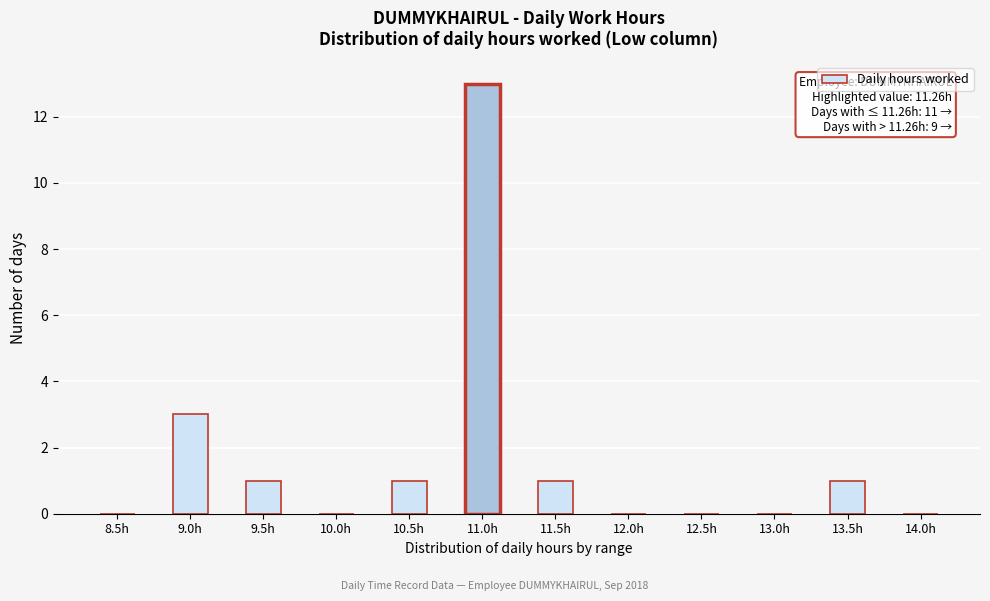

Reading left to right, transcribe all the data shown in this chart.

8.5h=0	9.0h=3	9.5h=1	10.0h=0	10.5h=1	11.0h=13	11.5h=1	12.0h=0	12.5h=0	13.0h=0	13.5h=1	14.0h=0